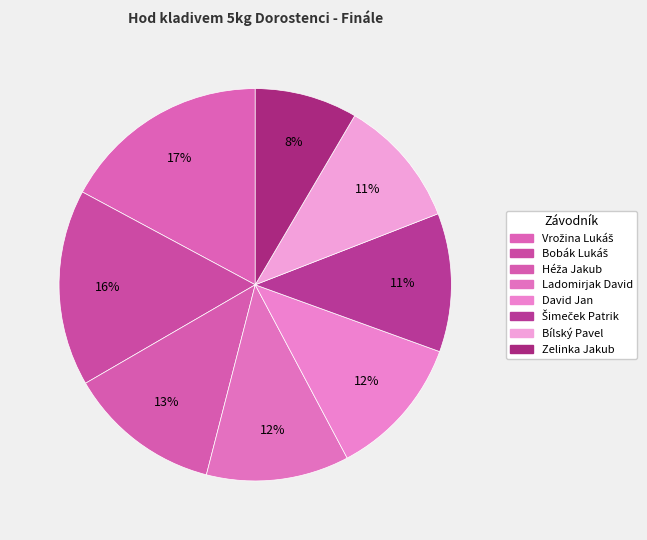

What is the ratio of the value at Héža Jakub to the value at David Jan?

1.1